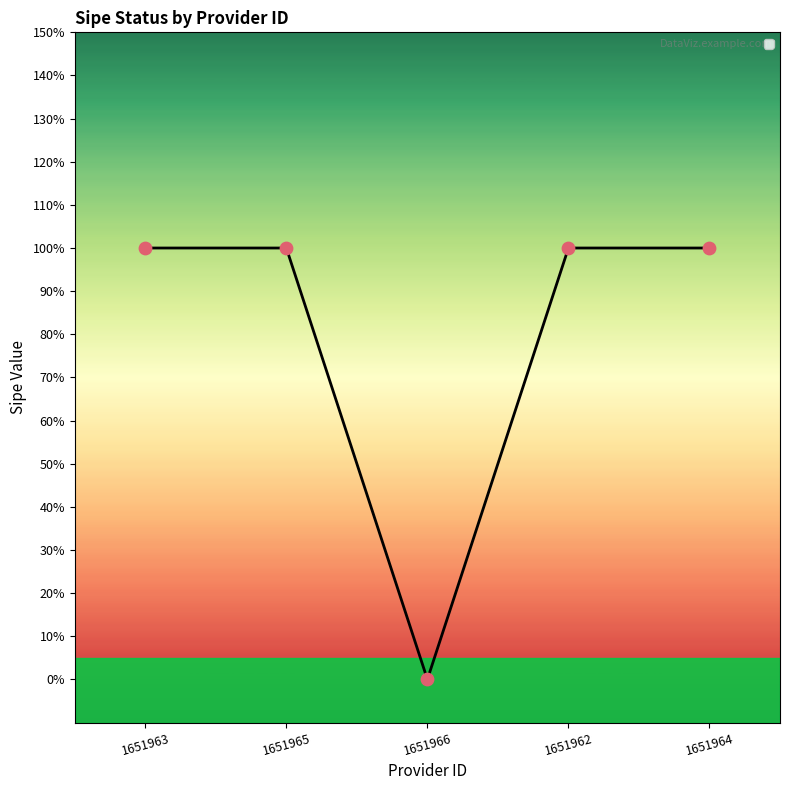

What is the ratio of the value at 1651965 to the value at 1651964?

1.0